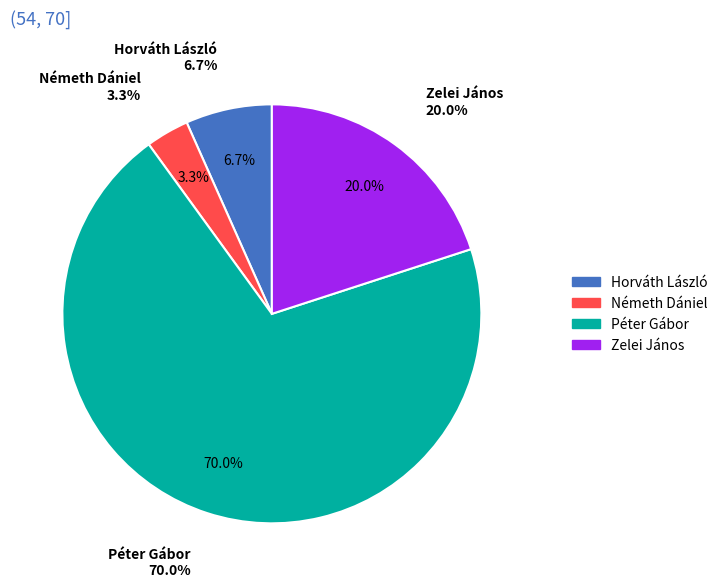

Rank the categories by value from lowest to highest.

Németh Dániel, Horváth László, Zelei János, Péter Gábor